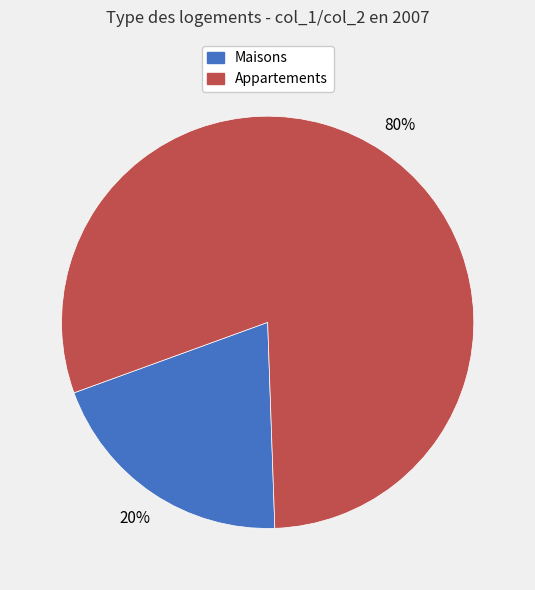

To the nearest percent, what is the difference between the largest and smallest slice percentages?

60%